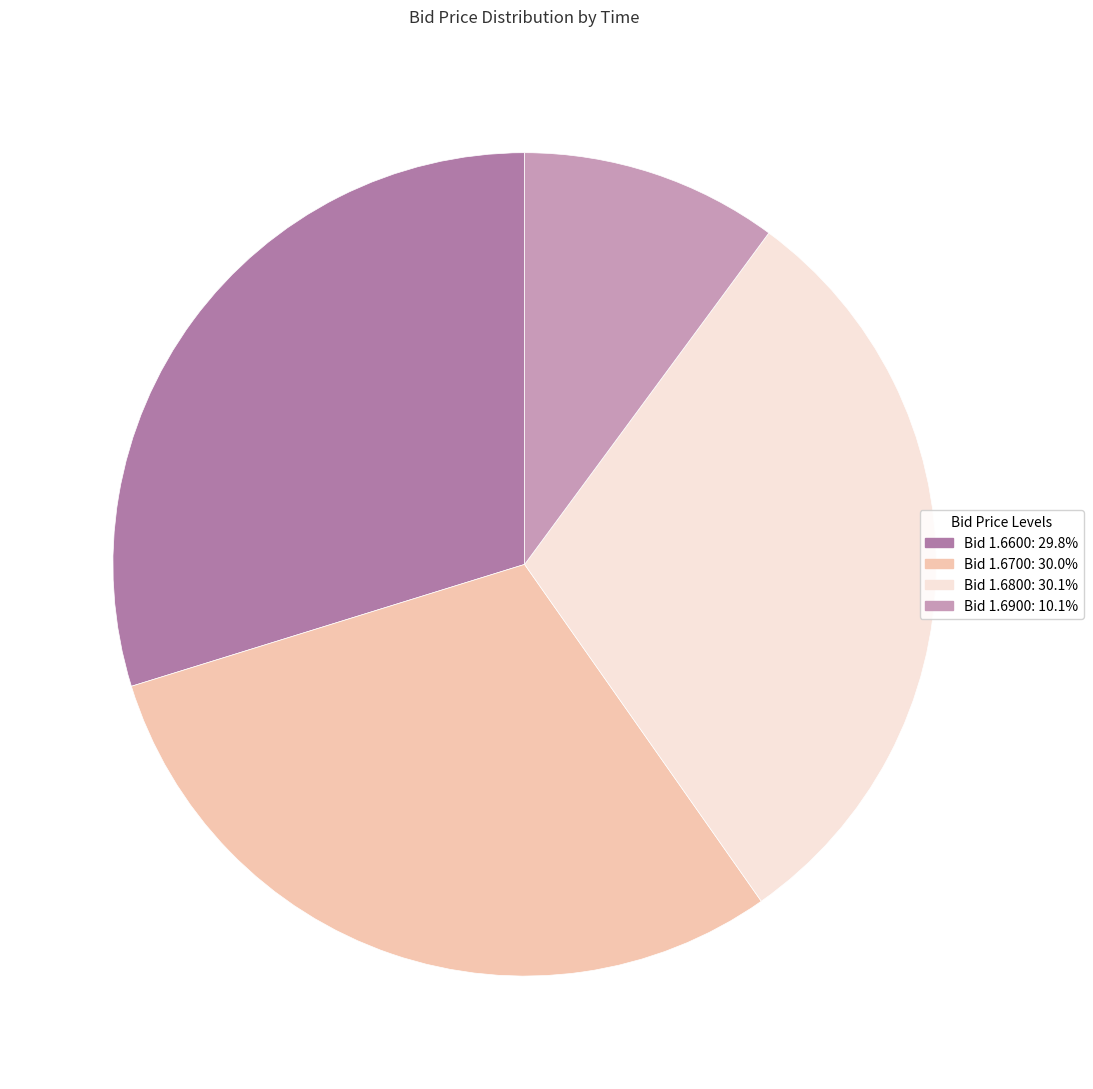

Does any single category account for the majority?

No